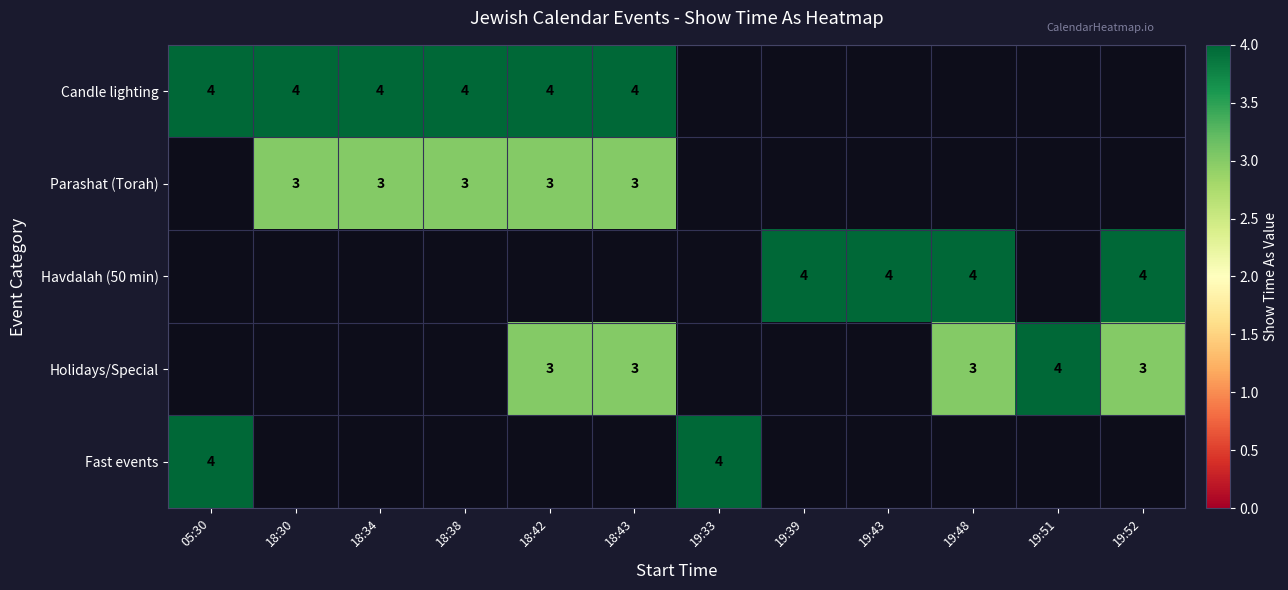

Count the number of categories in the chart.

12